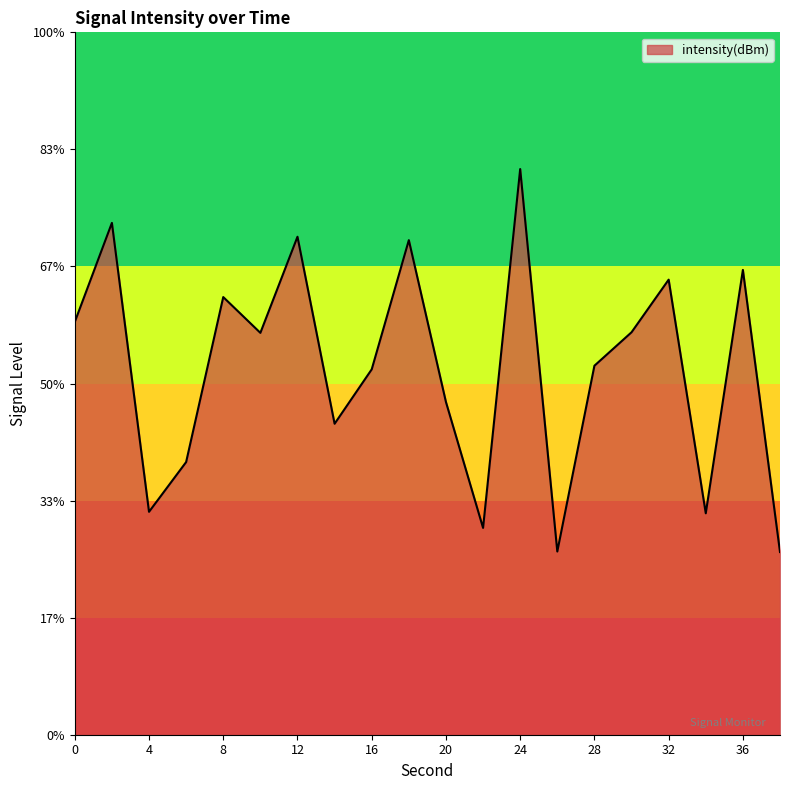

The chart shows a value of -86.9 at 22. True or false?

False